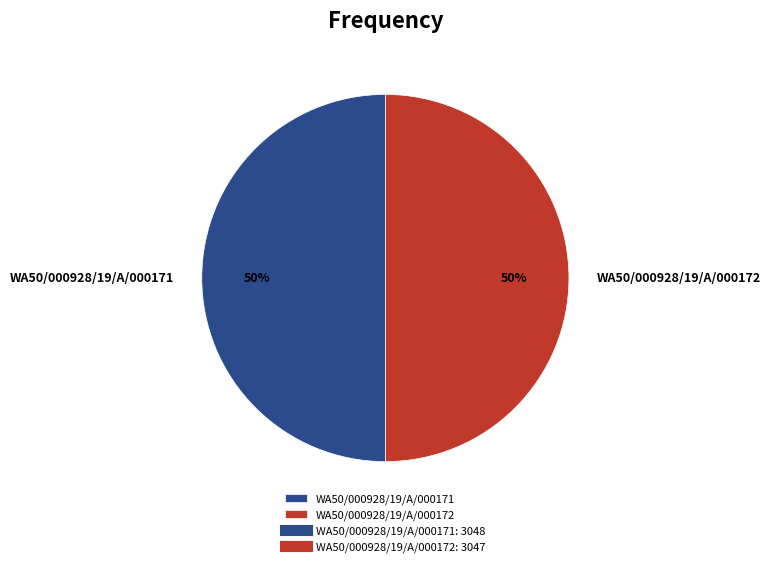

To the nearest percent, what portion does WA50/000928/19/A/000171 represent?

50%